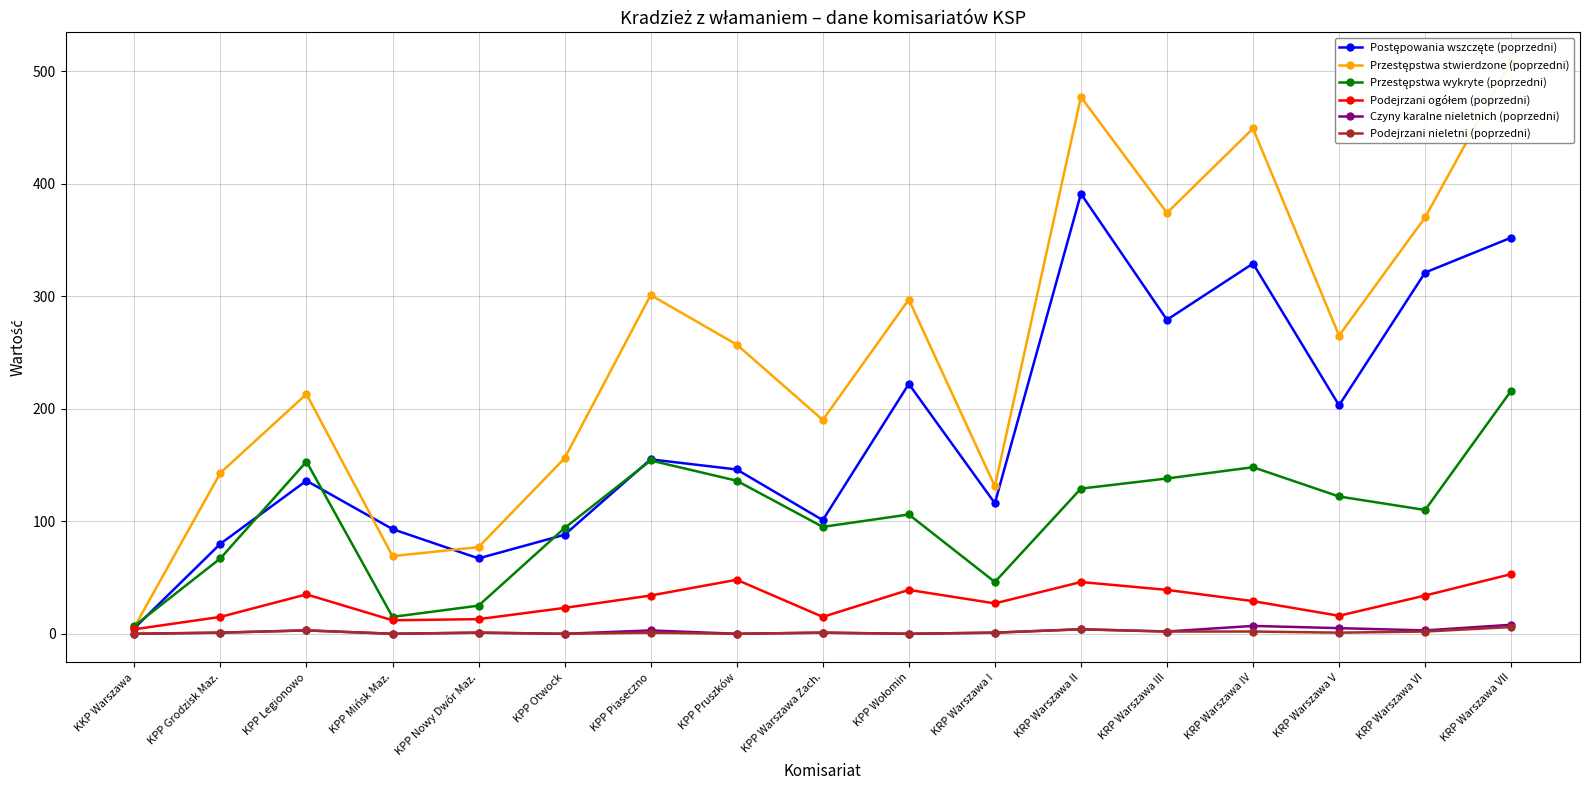

What is the difference between the Czyny karalne nieletnich (poprzedni) values at KRP Warszawa VI and KPP Pruszków?

3